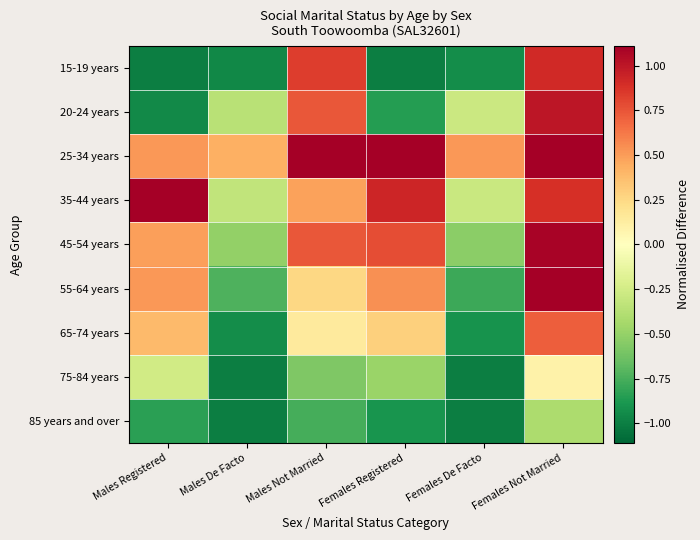

At how many categories does at least one series exceed 1?

4